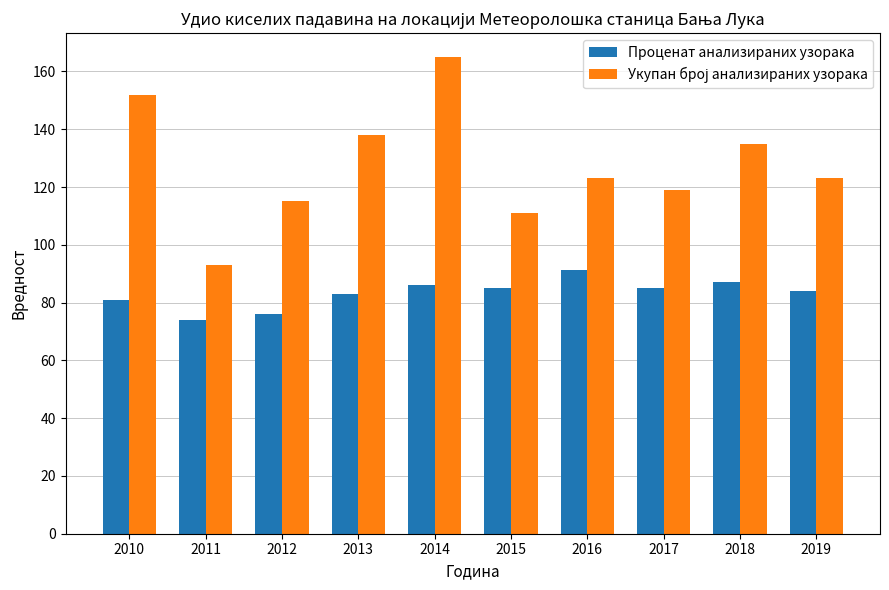

Is it true that Проценат анализираних узорака equals 112.2 at 2010?

False